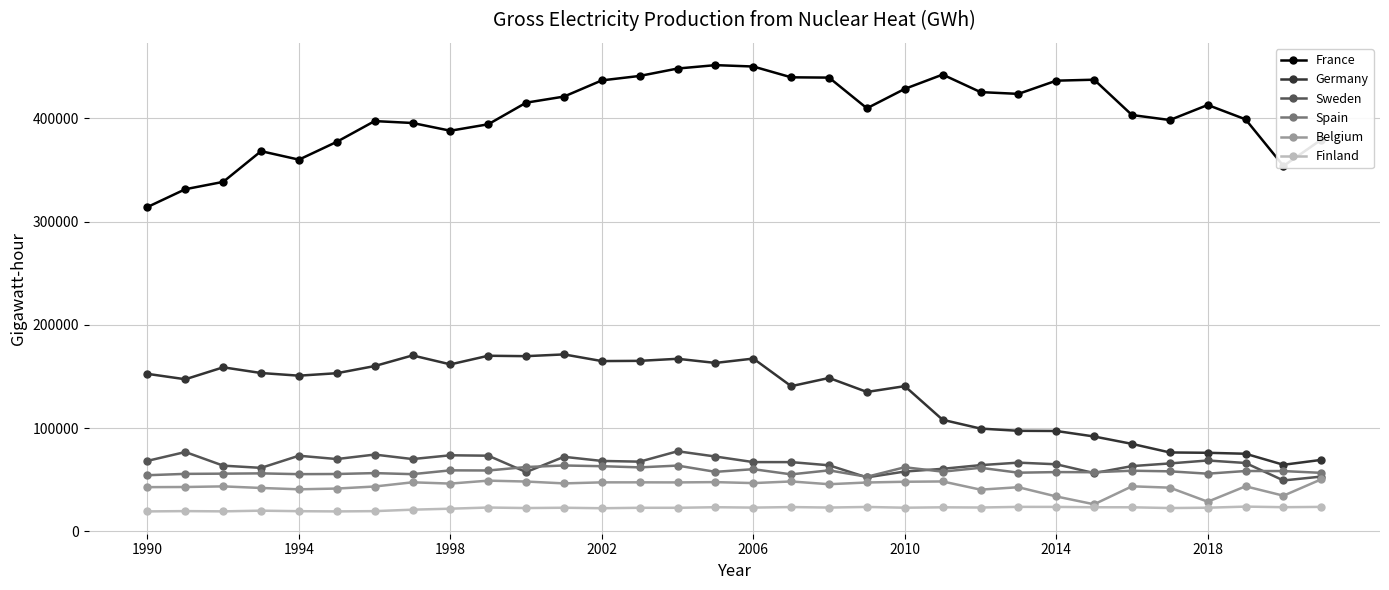

How many lines are shown in the chart?

6